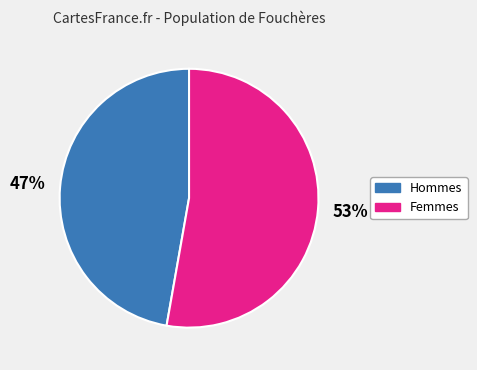

To the nearest percent, what is the average slice percentage?

50%